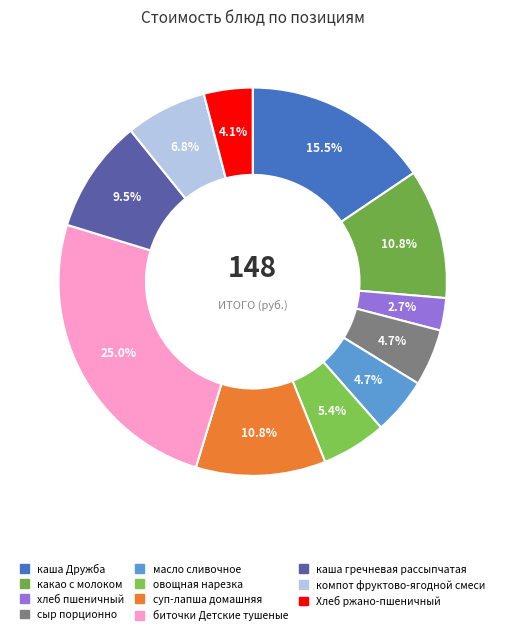

Which category has the smallest portion of the pie?

хлеб пшеничный